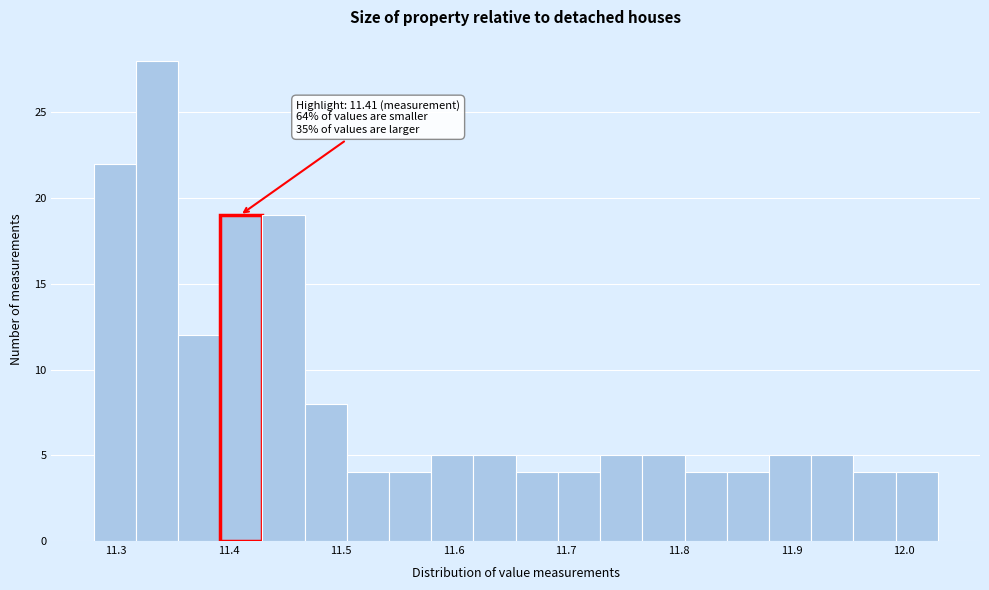

Read against the x-axis, roughly where is the centre of the tallest bar?

11.34